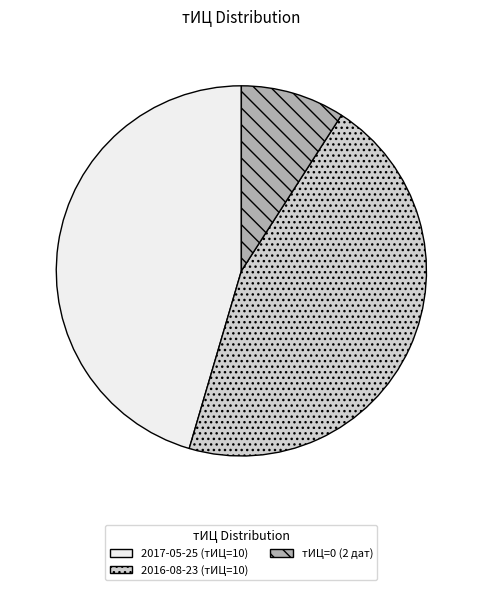

Which has a higher value, тИЦ=0 (2 дат) or 2016-08-23 (тИЦ=10)?

2016-08-23 (тИЦ=10)